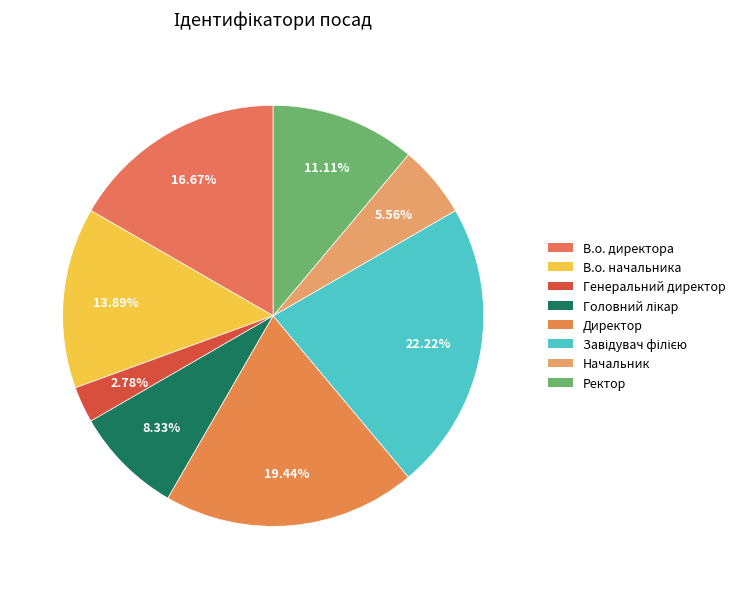

Between В.о. директора and Головний лікар, which is larger?

В.о. директора